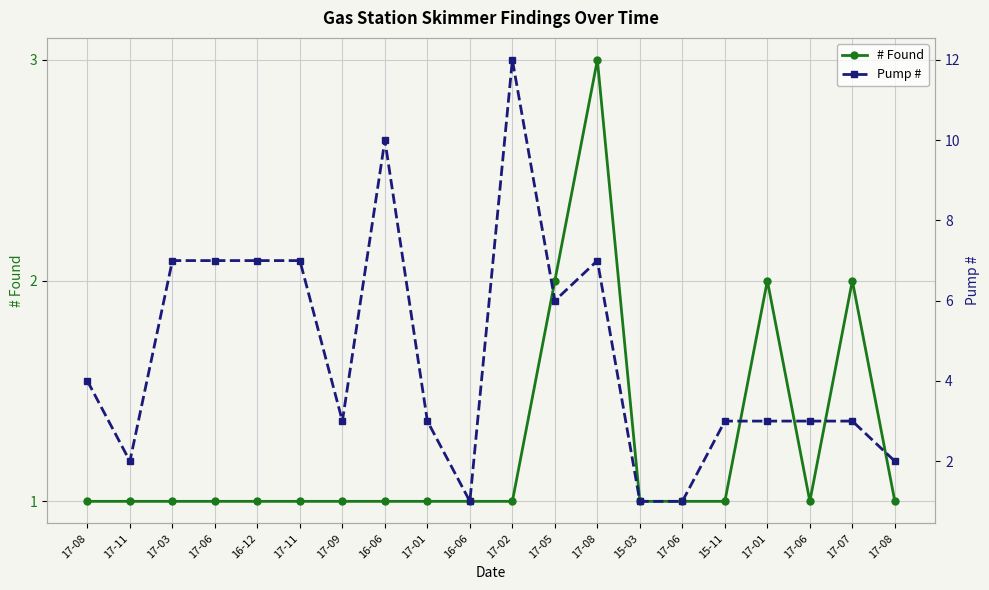

What is the value of the # Found point at the 12th from the left?

2